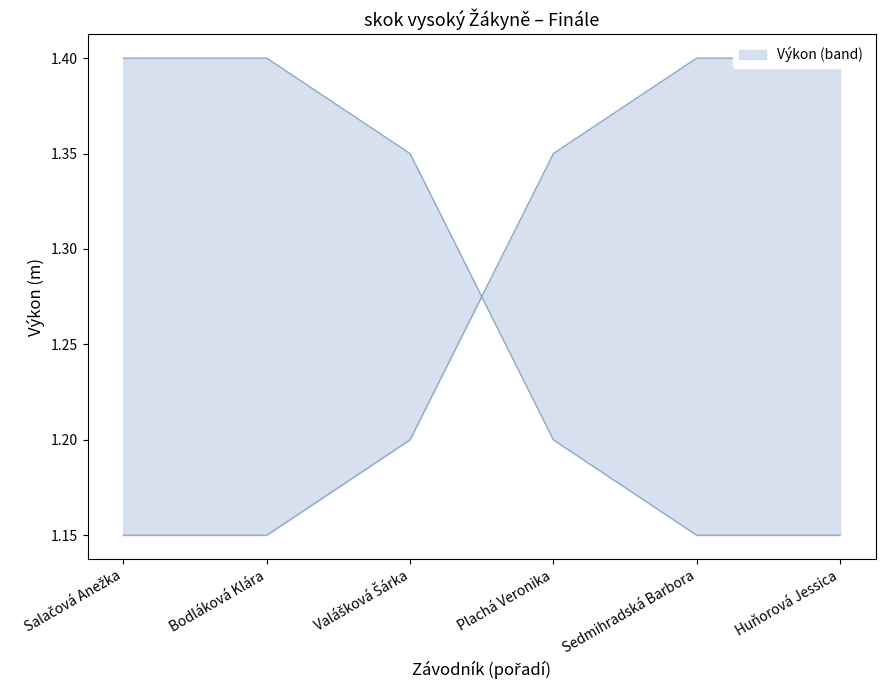

Reading right to left, extract all data points from this chart.

Huňorová Jessica=1.1	Sedmihradská Barbora=1.1	Plachá Veronika=1.2	Valášková Šárka=1.4	Bodláková Klára=1.4	Salačová Anežka=1.4